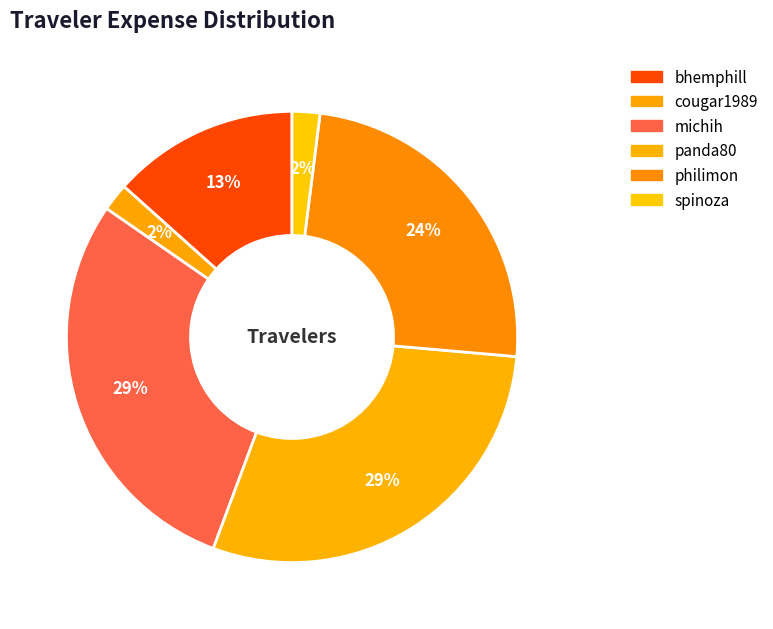

Count the number of slices in the pie.

6